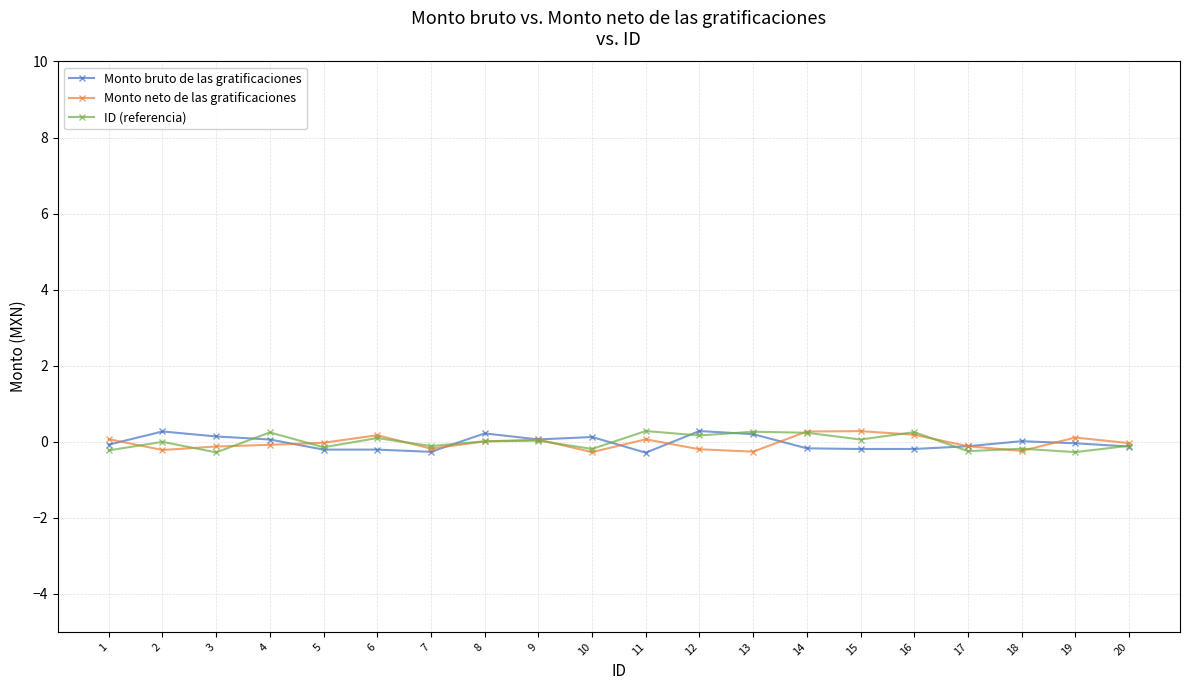

How many lines are shown in the chart?

3